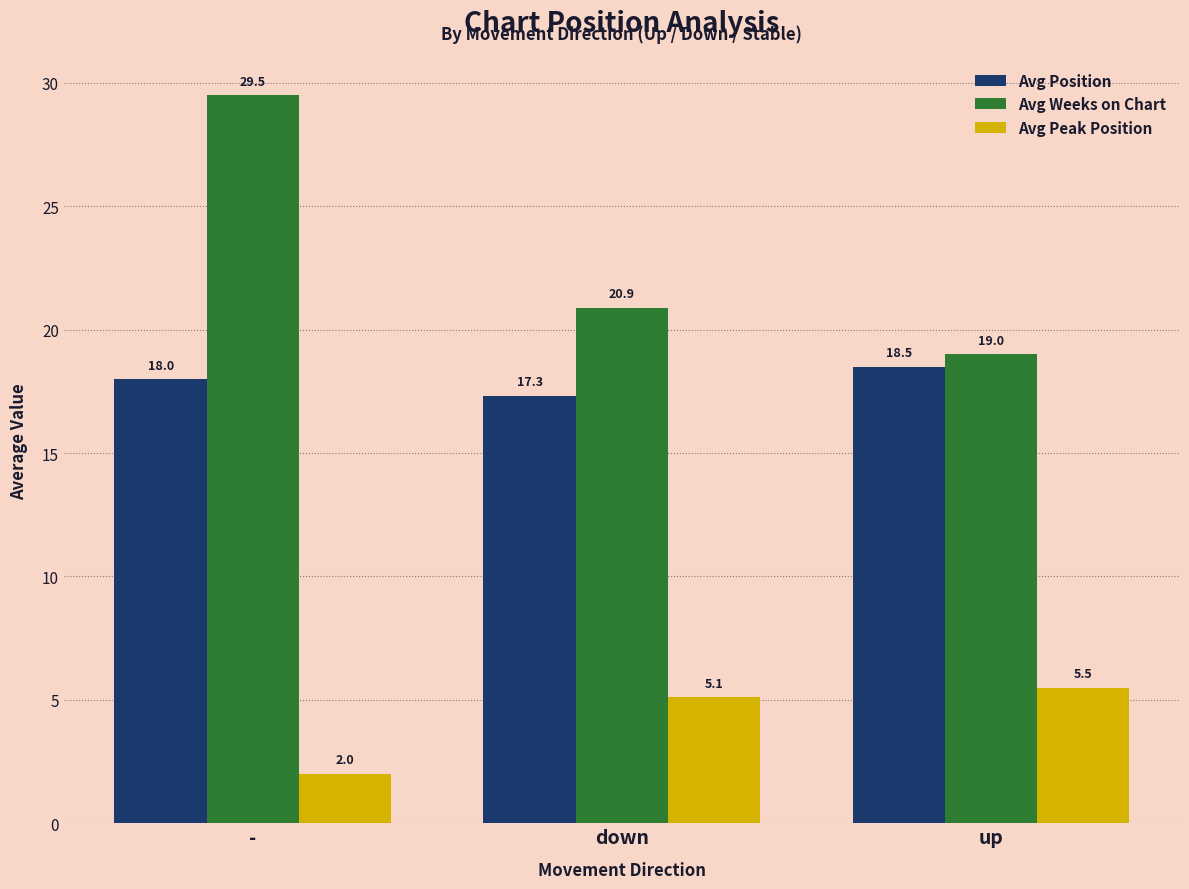

Is it true that Avg Position equals 18.5 at up?

True